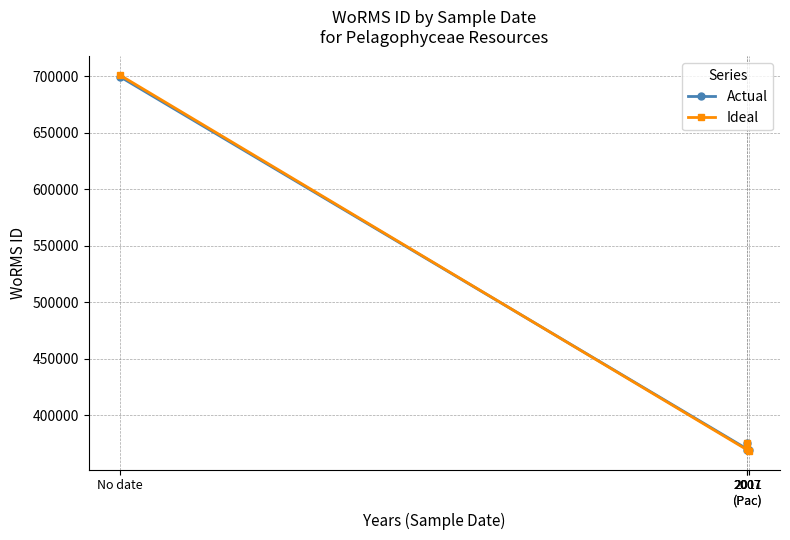

What is the value of the Actual point at the 3rd from the left?

369489.0